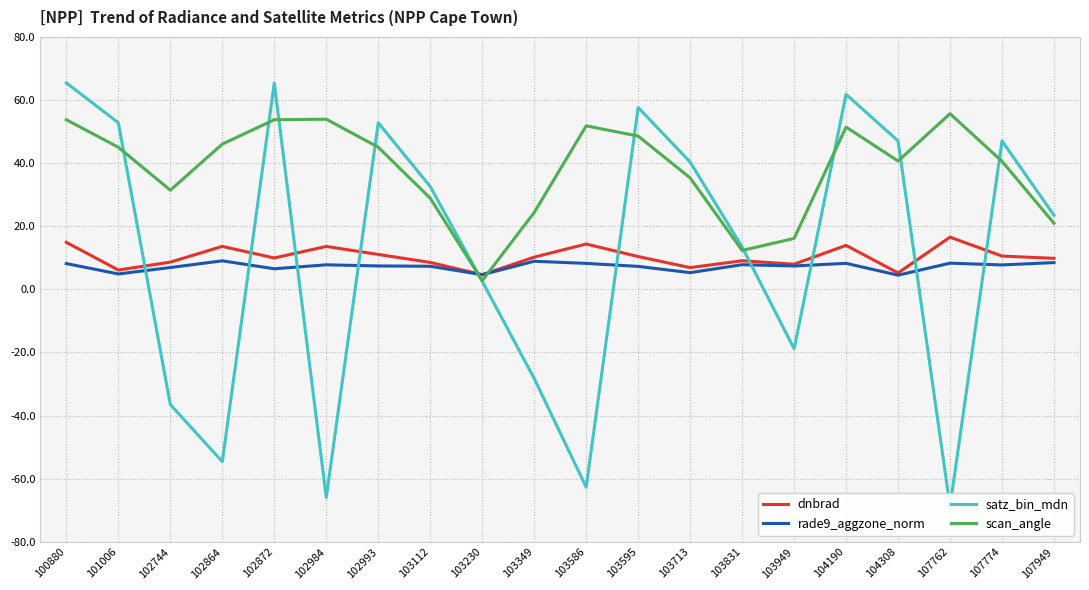

Which category has the lowest value across all series?

107762